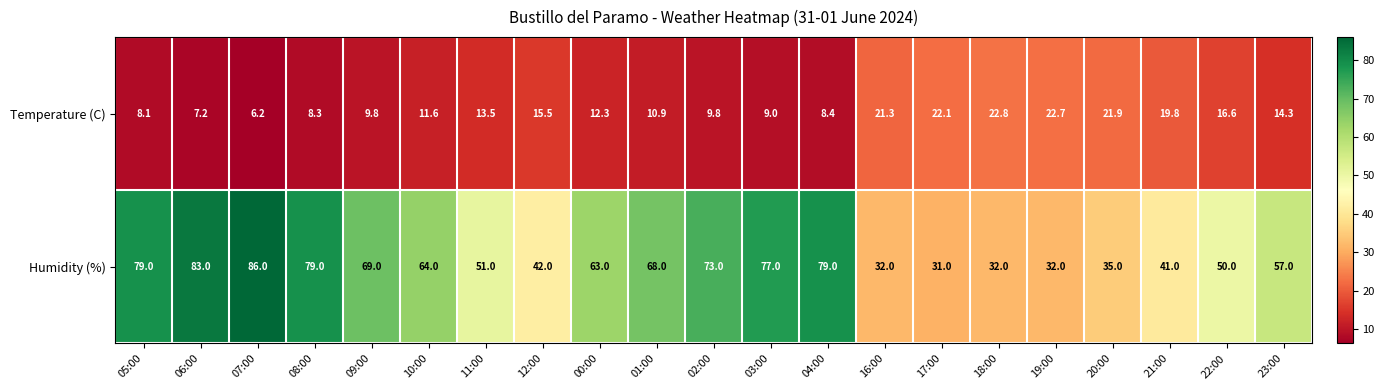

What is the difference between the Humidity (%) values at 01:00 and 05:00?

11.0